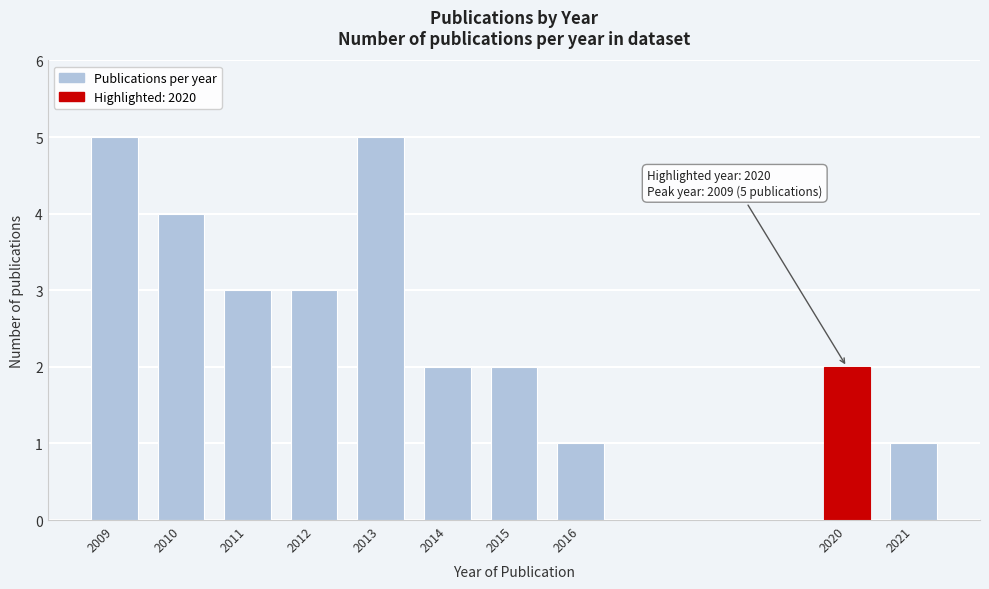

Reading right to left, what are all the values shown in this chart?

1	2	1	2	2	5	3	3	4	5